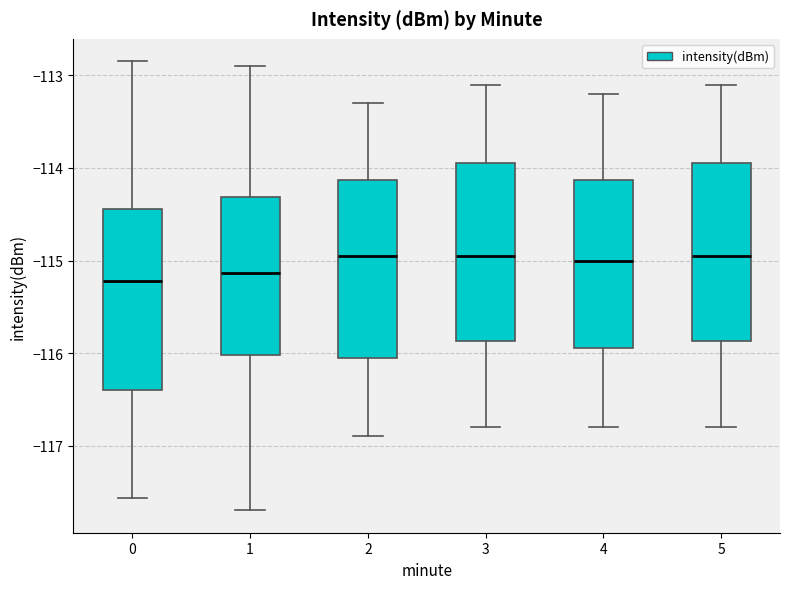

Reading left to right, transcribe this box plot: for each box, give where its median line is, the range the box spans, and where its two whiskers end, as read against the y-axis. The values are not printed on the chart, so give them approximately, as read against the axis.

0: median -115.2, box -116.4 to -114.4, whiskers -117.6 to -112.8
1: median -115.1, box -116.0 to -114.3, whiskers -117.7 to -112.9
2: median -114.9, box -116.0 to -114.1, whiskers -116.9 to -113.3
3: median -114.9, box -115.9 to -113.9, whiskers -116.8 to -113.1
4: median -115.0, box -115.9 to -114.1, whiskers -116.8 to -113.2
5: median -114.9, box -115.9 to -113.9, whiskers -116.8 to -113.1